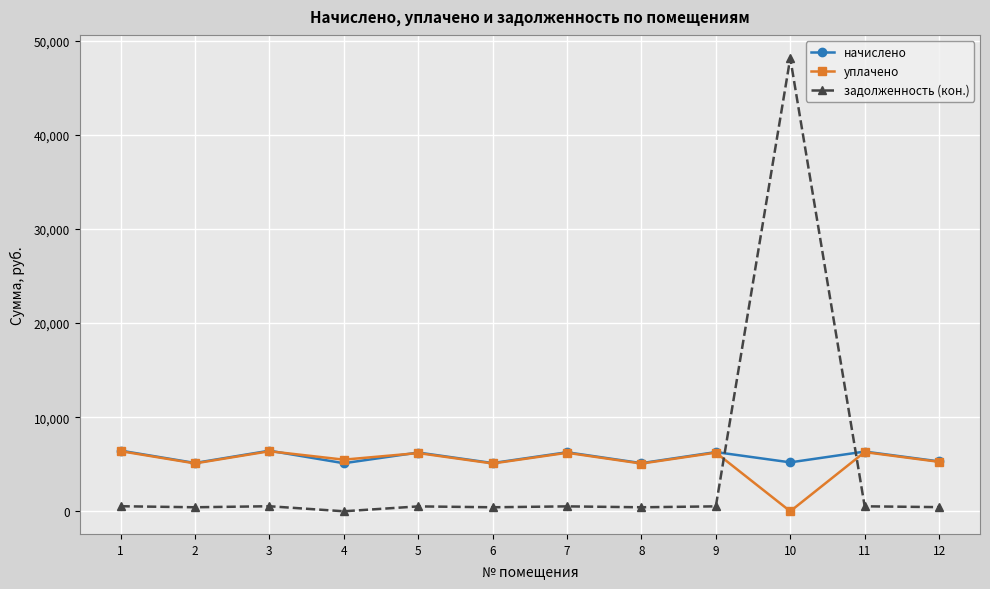

What is the difference between the highest and lowest values at 9?

5767.1